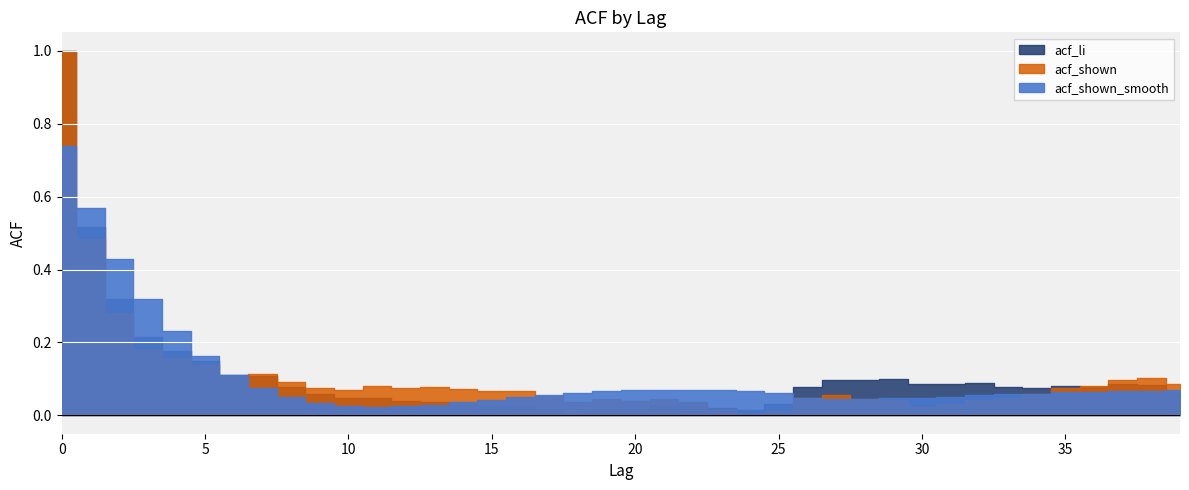

What is the sum of the acf_shown values at 3 and 29?

0.2